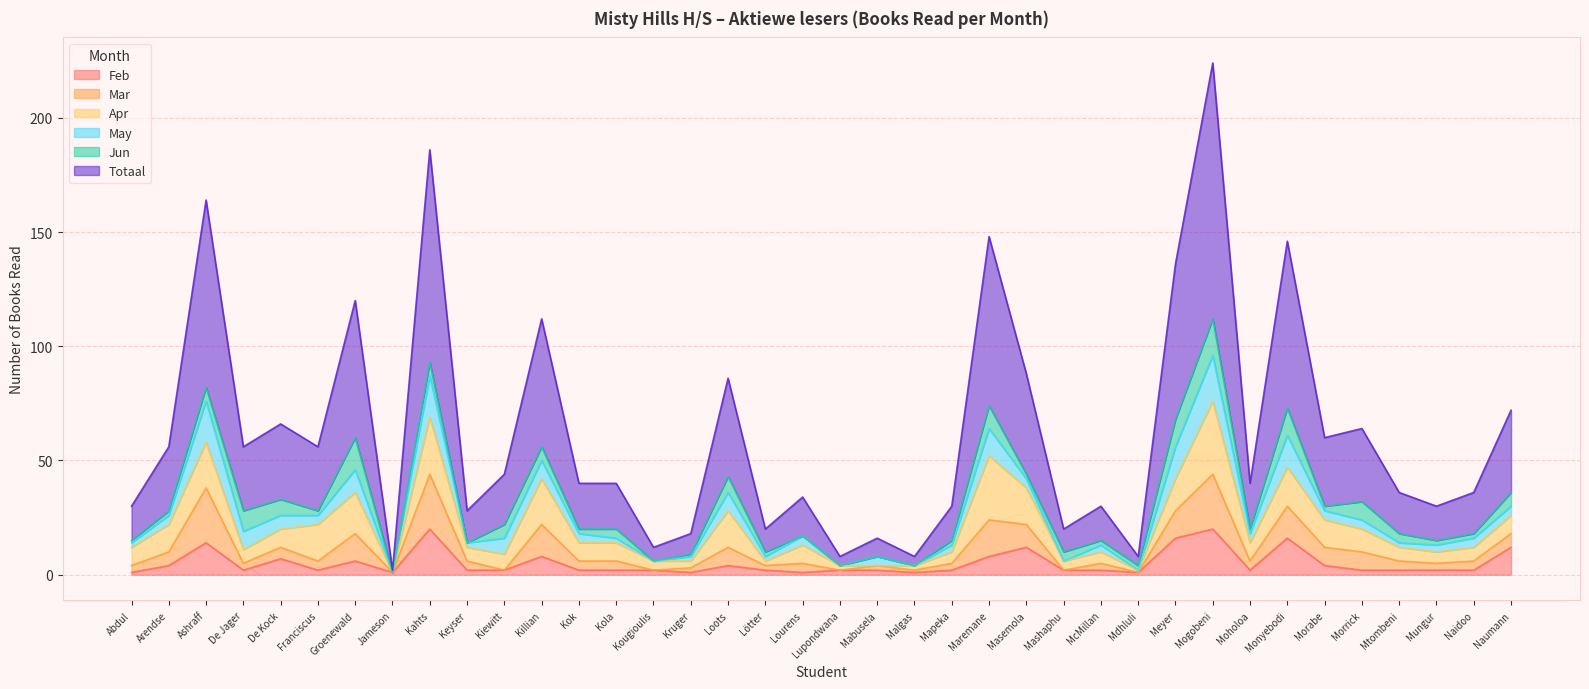

What is the sum of all Totaal values?

1185